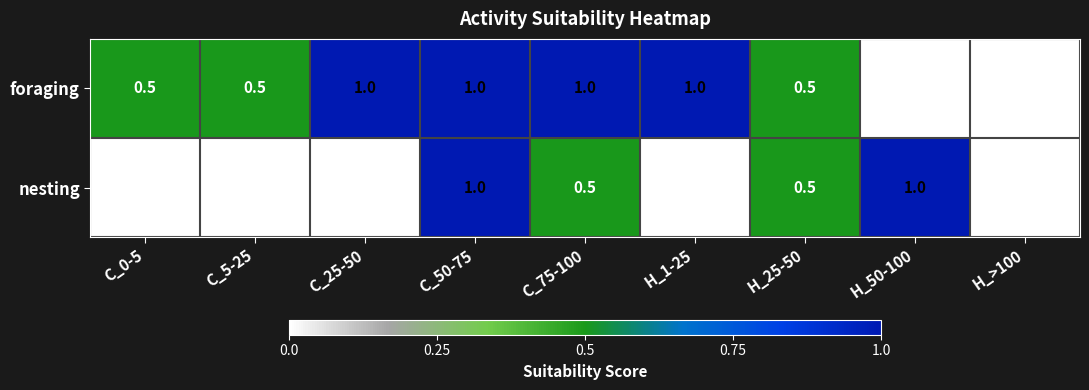

Is it true that foraging equals 0.7 at C_5-25?

False